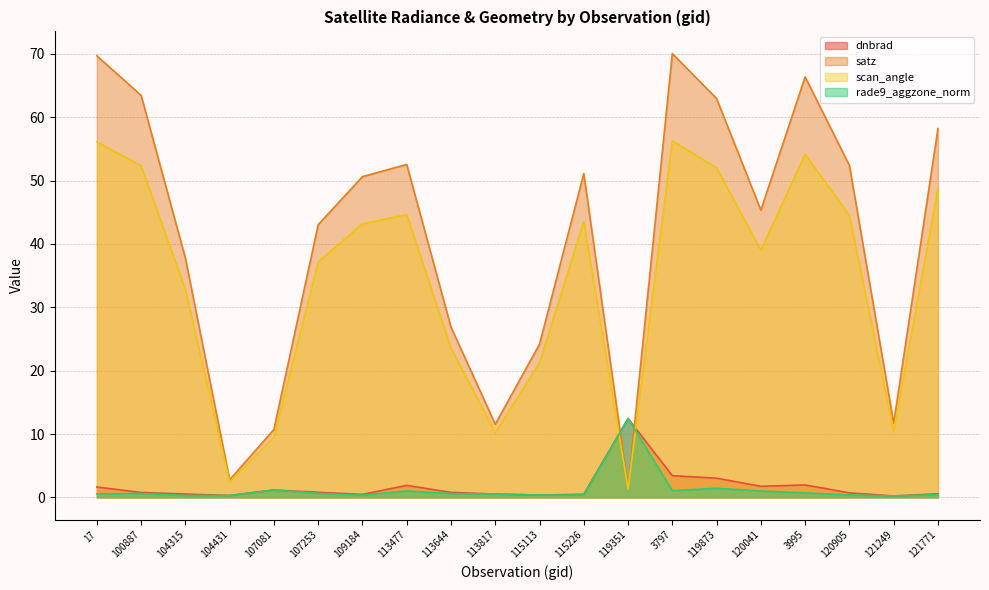

What is the spread (max minus min) of values at 104315?

37.5